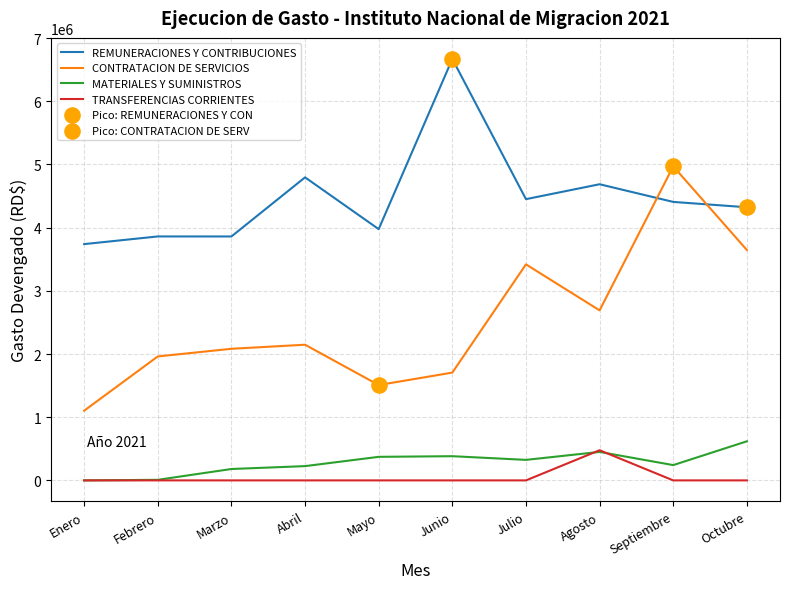

At how many categories does at least one series exceed 1333784?

10